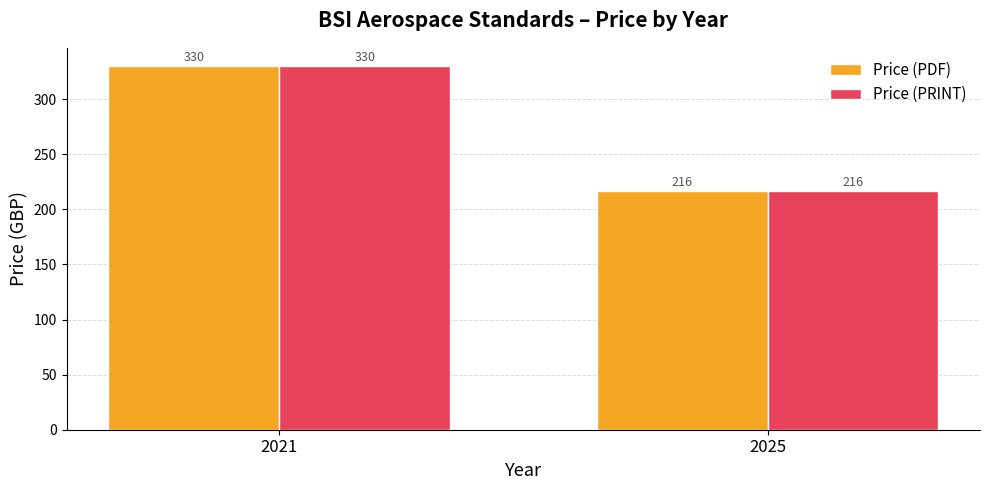

List the labels in order of Price (PRINT) value, smallest first.

2025, 2021